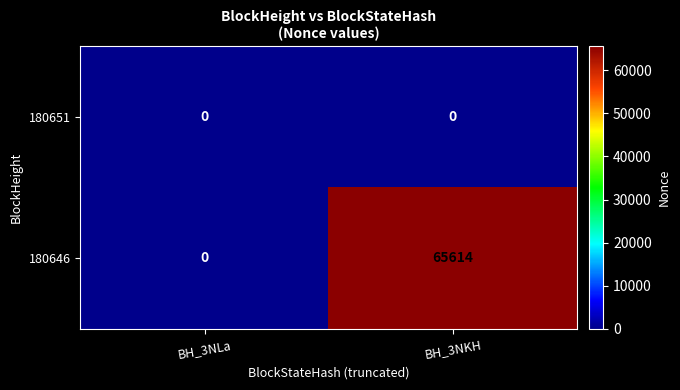

Between BH_3NLa and BH_3NKH, which series saw the biggest shift?

180646